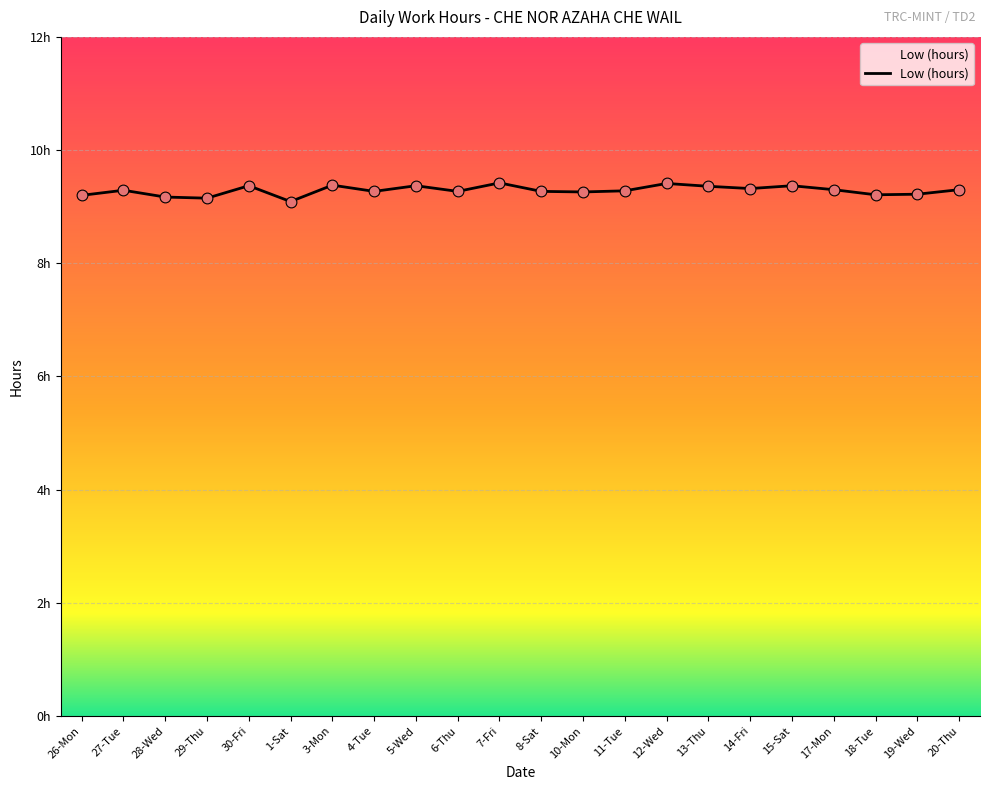

What is the change in value from 5-Wed to 18-Tue?

-0.2